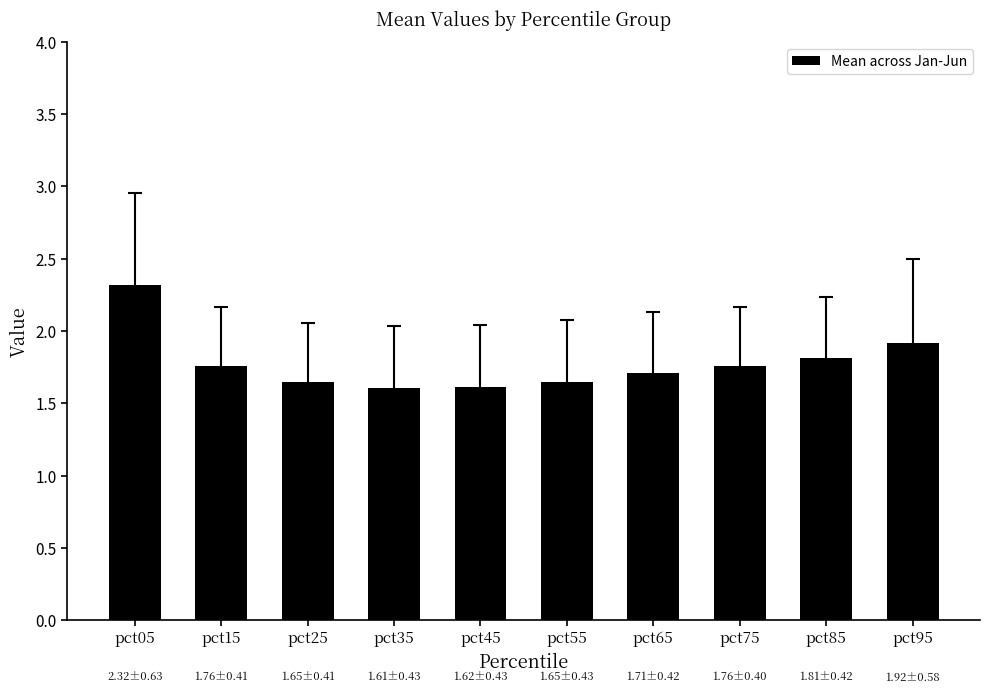

What is the difference between the maximum and minimum values?

0.7